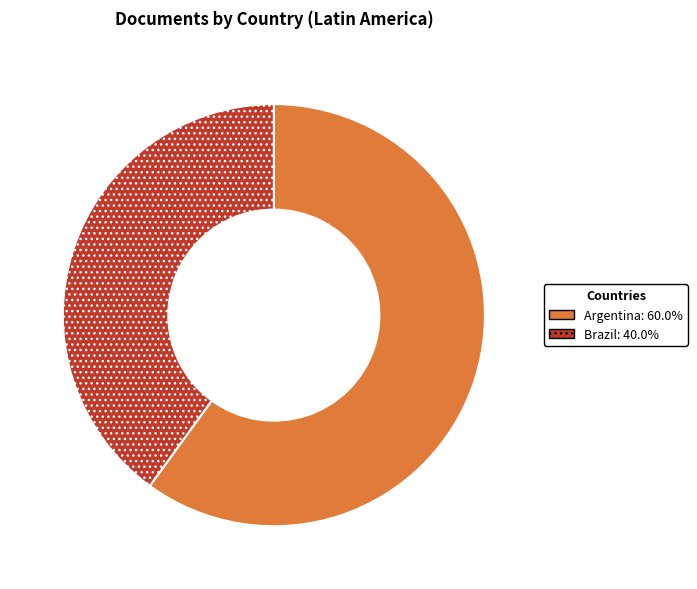

What is the smallest slice in the pie chart?

Brazil